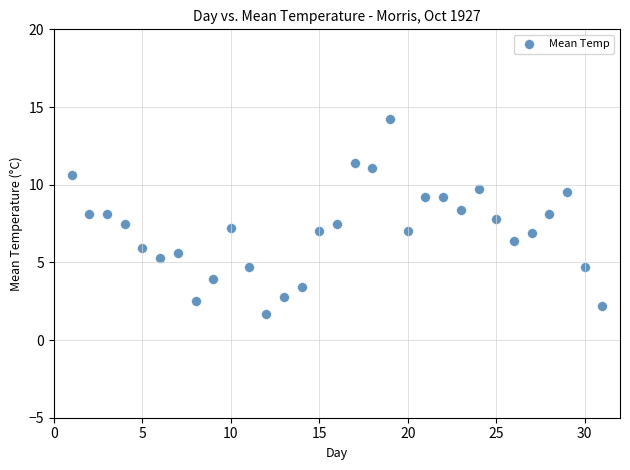

What is the range of X values (max minus min)?

30.0